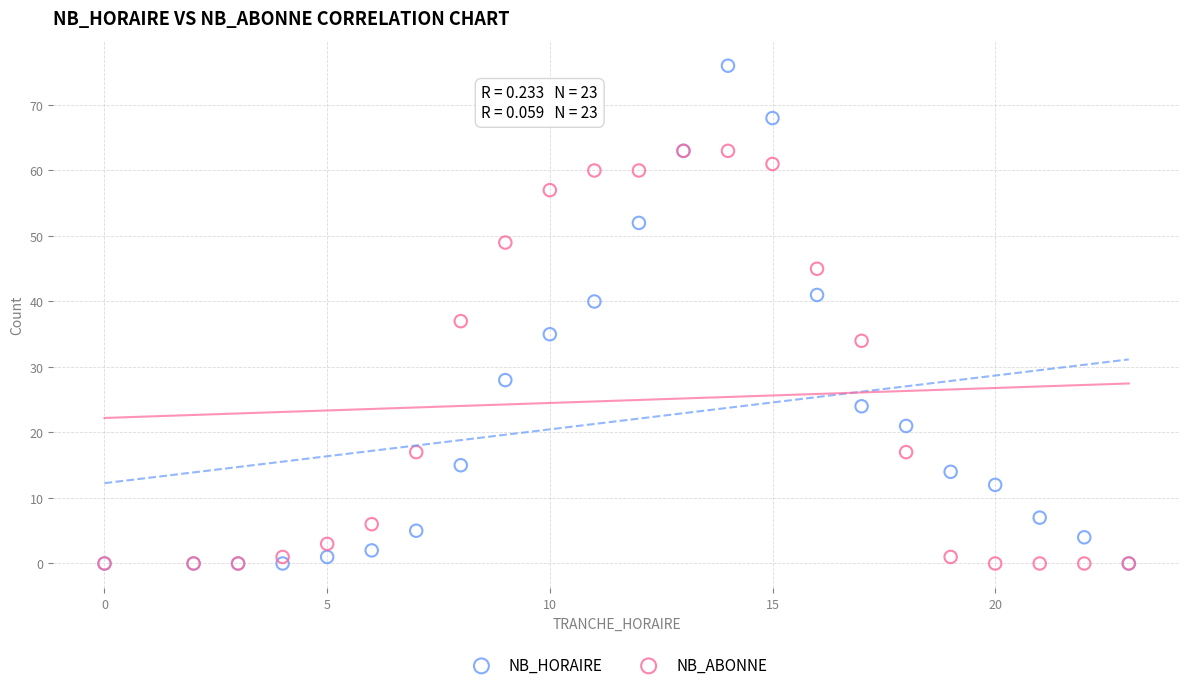

In the NB_HORAIRE series, what Y value is closest to 38?

40